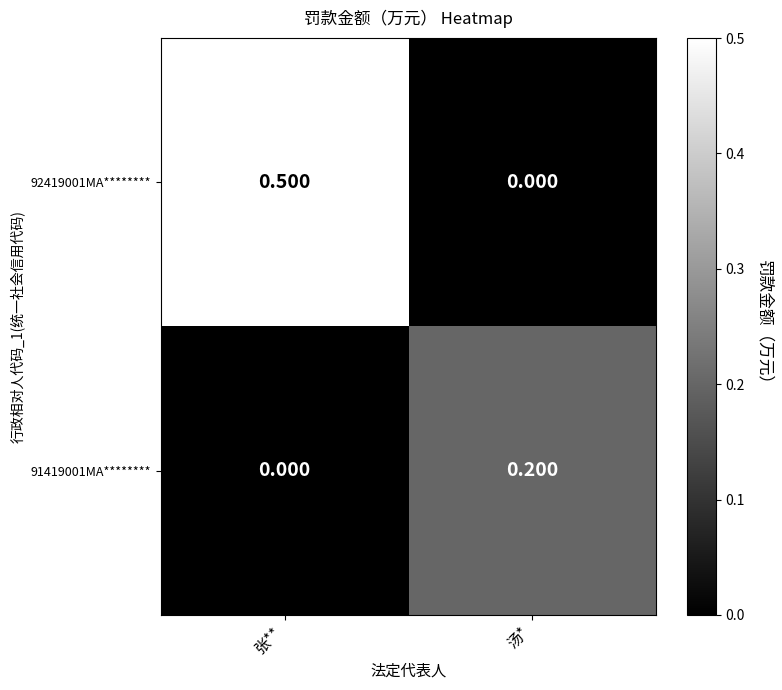

What is the difference between the highest and lowest values at 汤*?

0.2